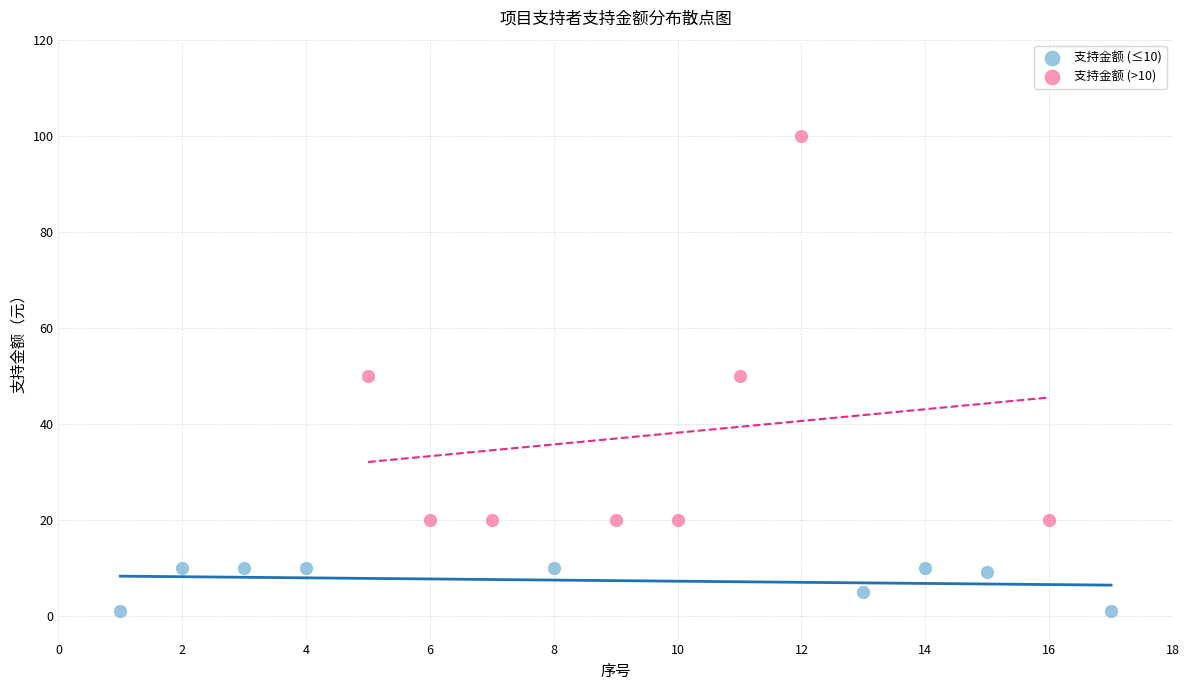

Which series contains the highest Y value?

支持金额 (>10)